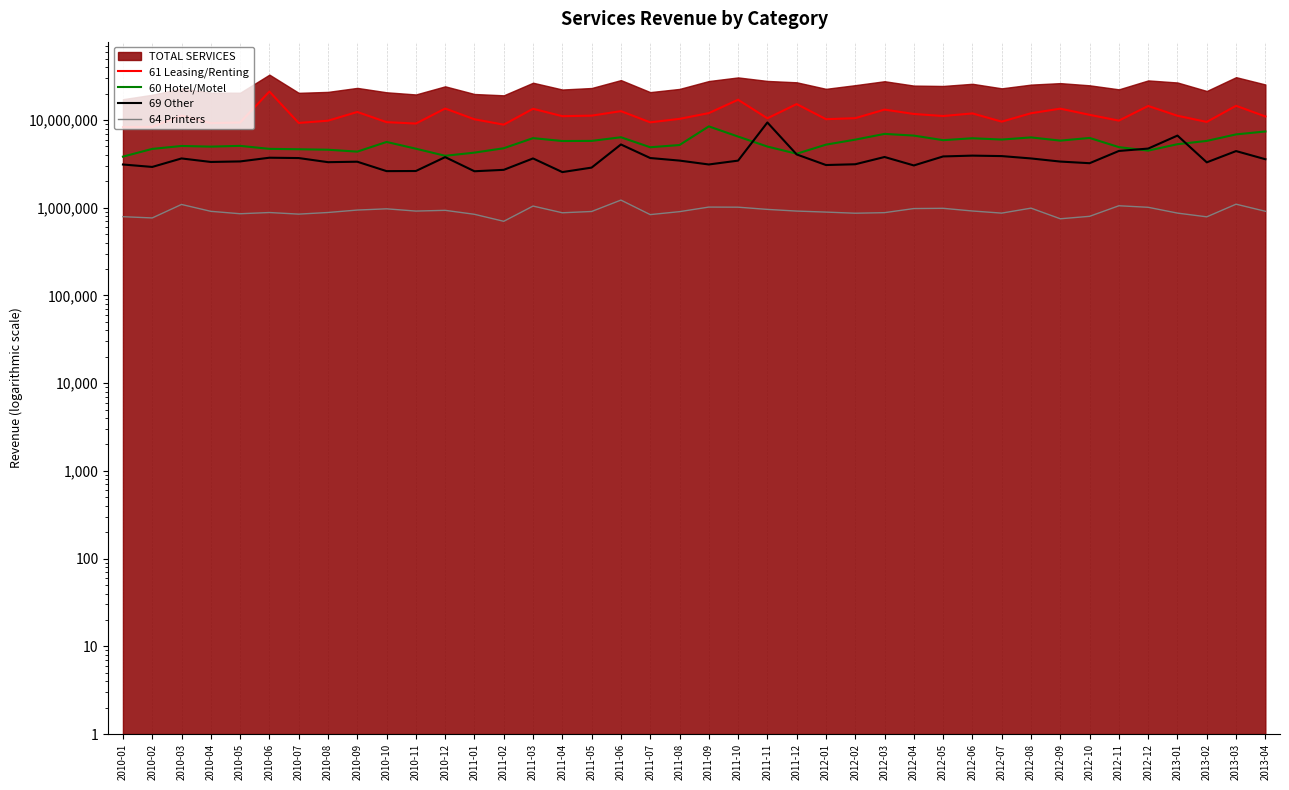

True or false: 61 Leasing/Renting has more than 2 interior local peaks.

True